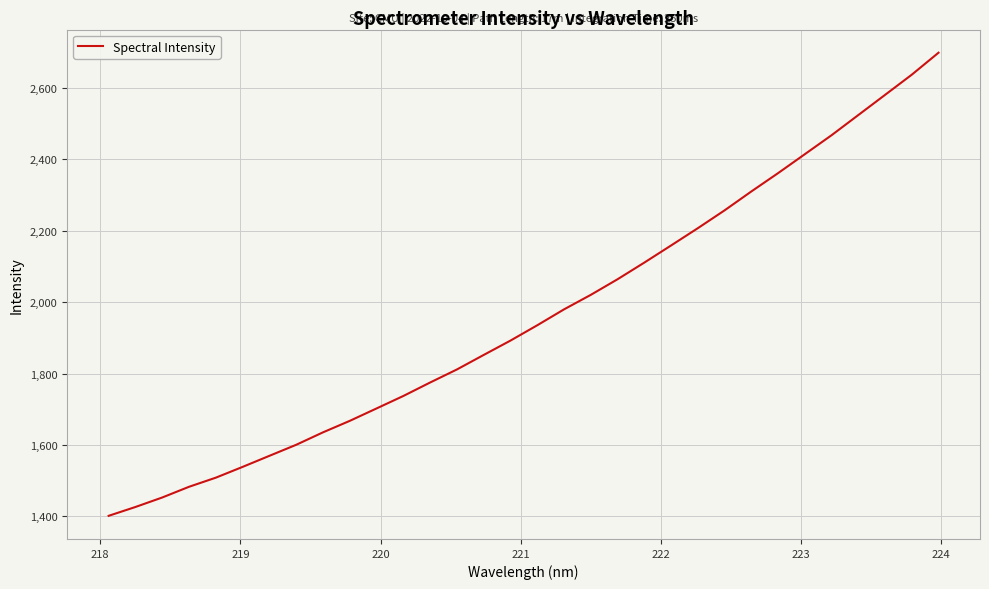

True or false: there are more than 2 points higher than both neighbors.

False